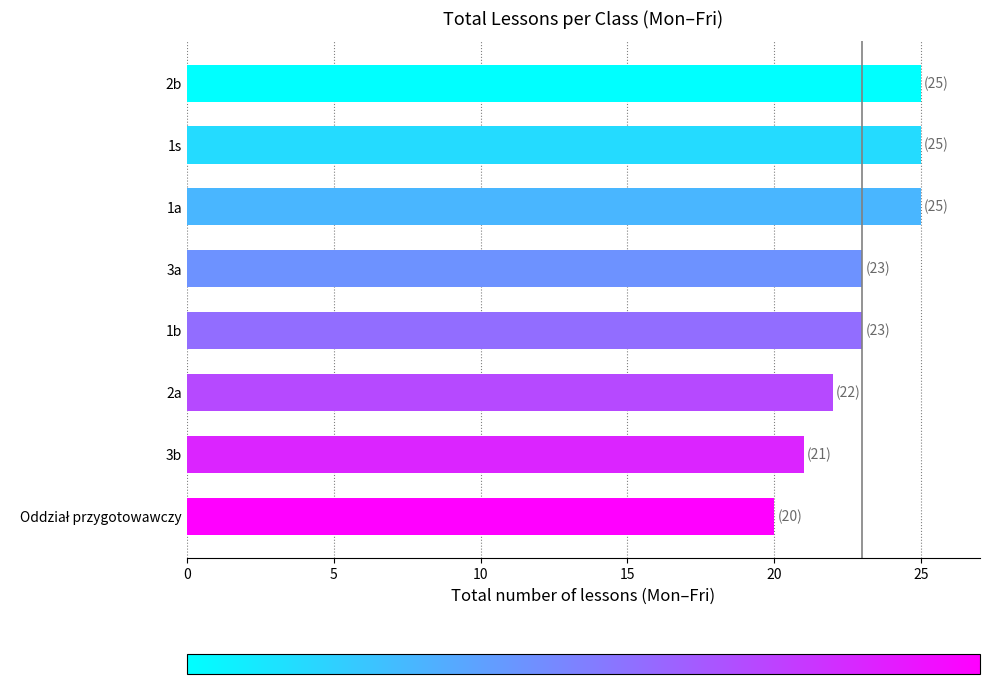

Reading top to bottom, what are all the values shown in this chart?

25	25	25	23	23	22	21	20